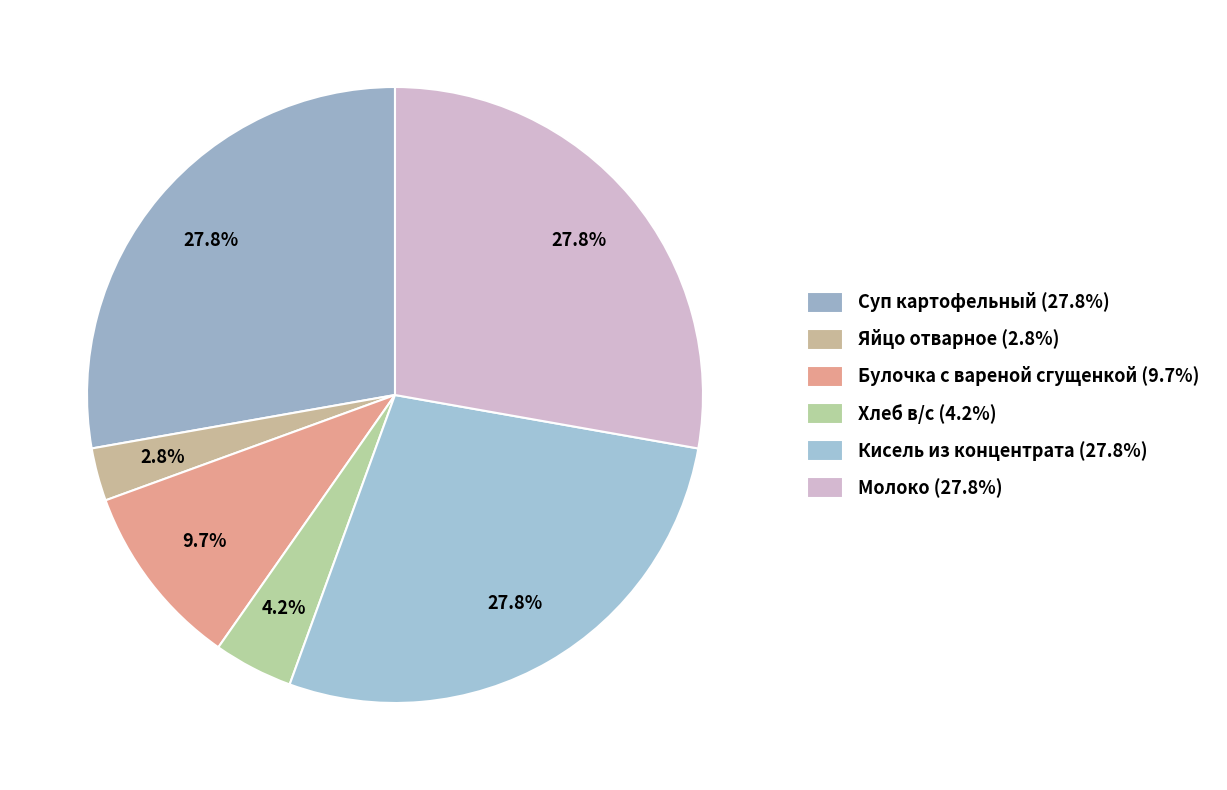

True or false: Булочка с вареной сгущенкой accounts for 21% of the total.

False